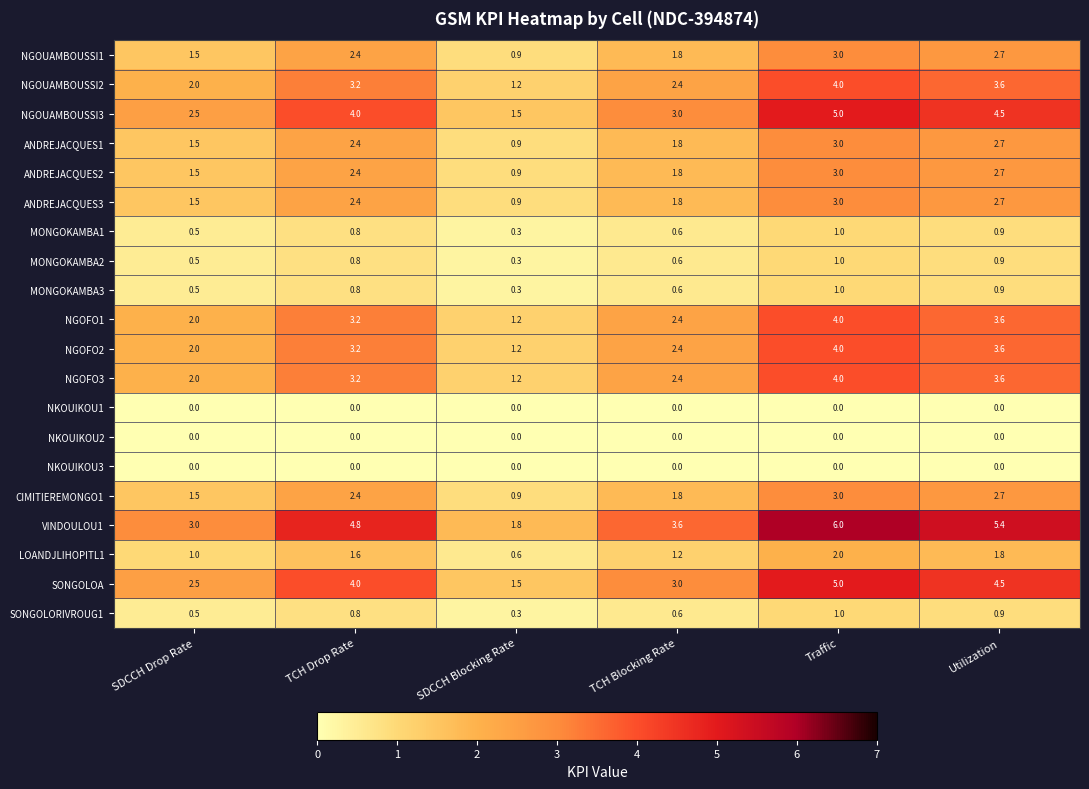

Which series has the largest total across all categories?

VINDOULOU1